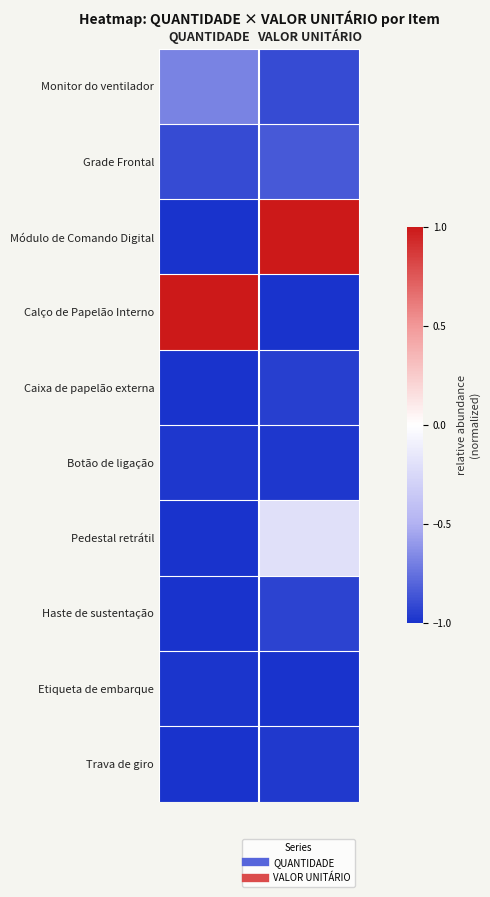

Count the number of data series in this chart.

10